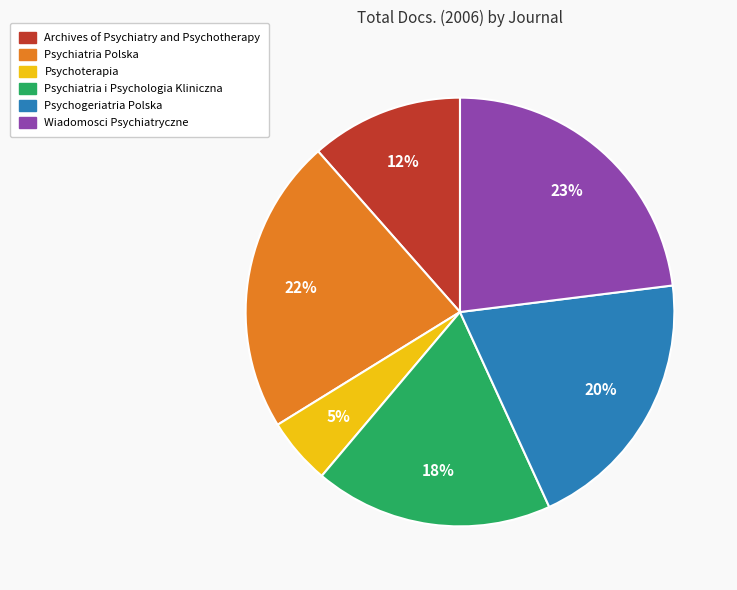

To the nearest percent, what is the average slice percentage?

17%